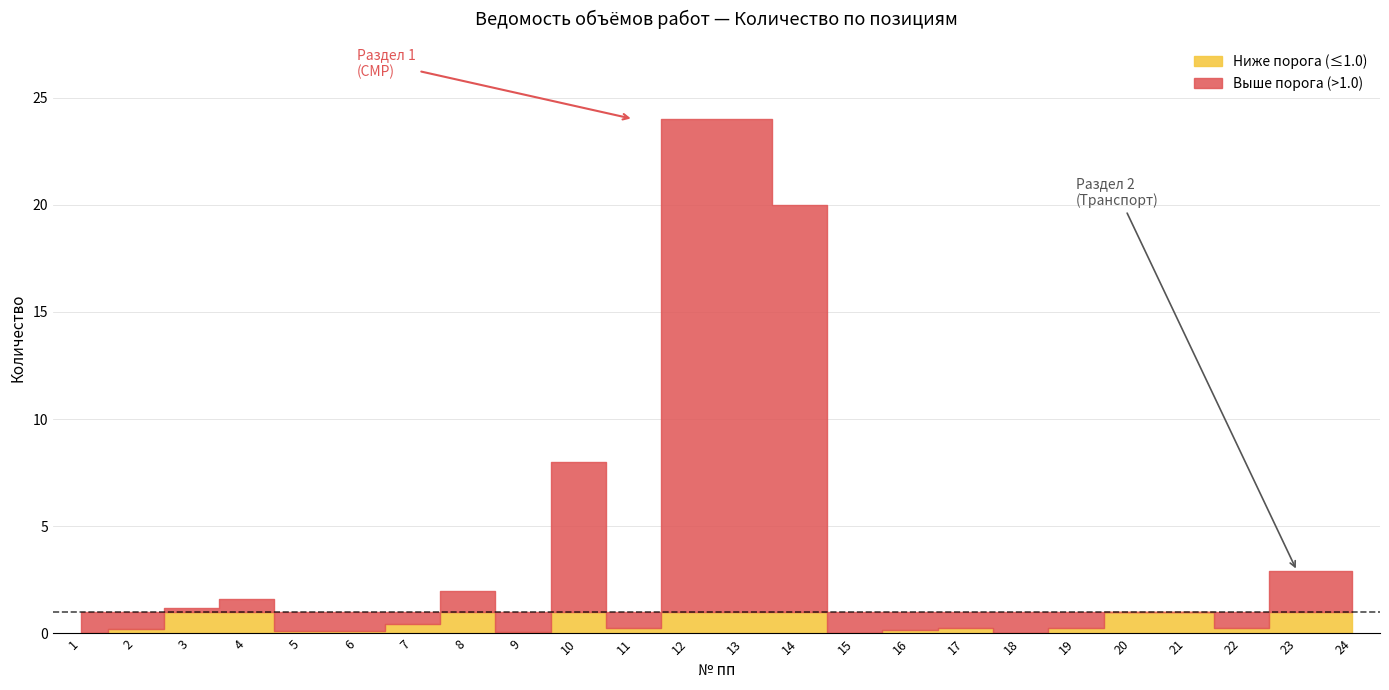

Reading left to right, transcribe all the data shown in this chart.

0.0	0.2	1.2	1.6	0.1	0.1	0.4	2.0	0.1	8.0	0.2	24.0	24.0	20.0	0.0	0.2	0.3	0.0	0.2	1.0	1.0	0.3	2.9	2.9